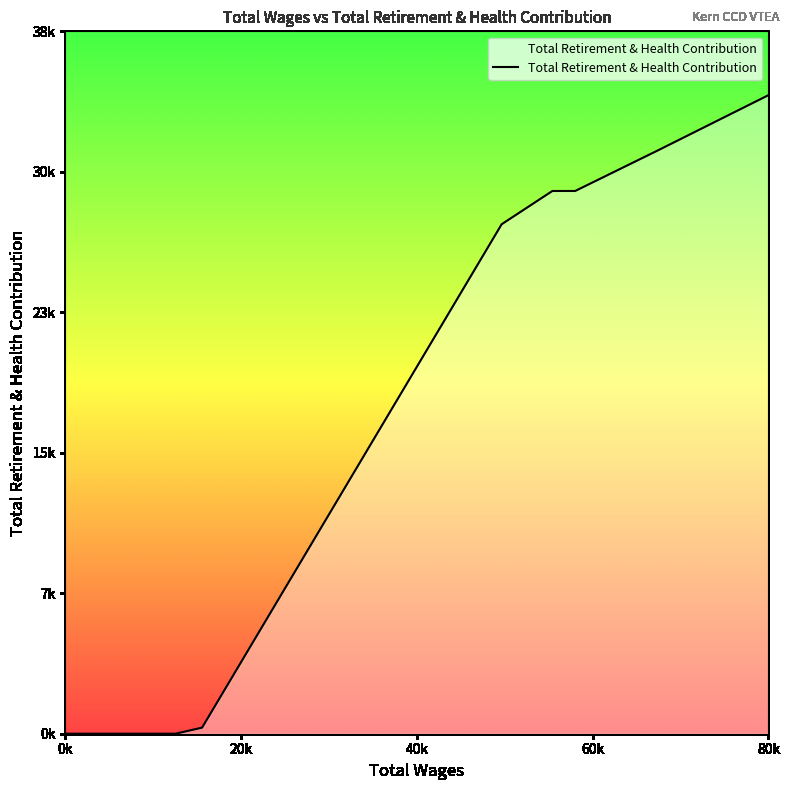

Is this an area chart (filled region under the line)?

Yes